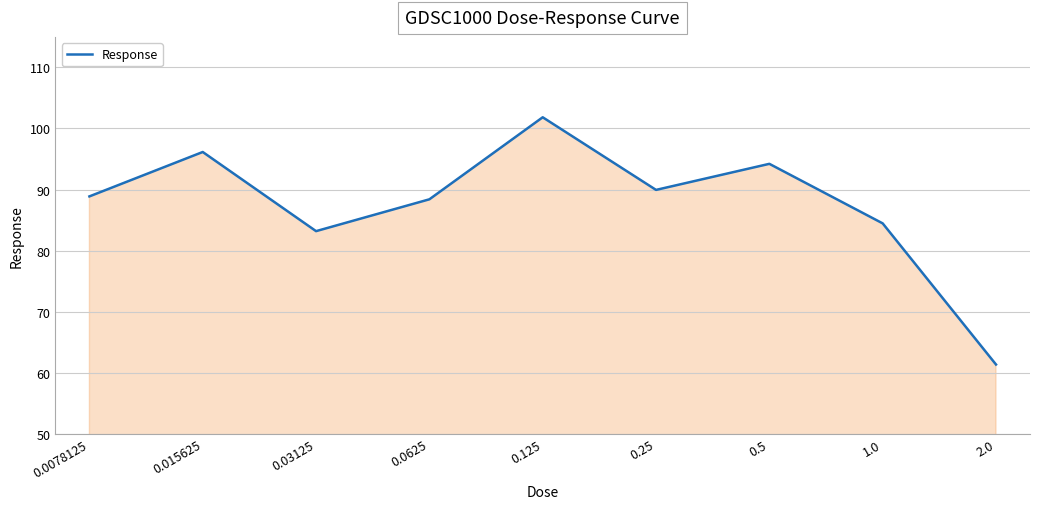

What is the difference between the maximum and minimum values?

40.5